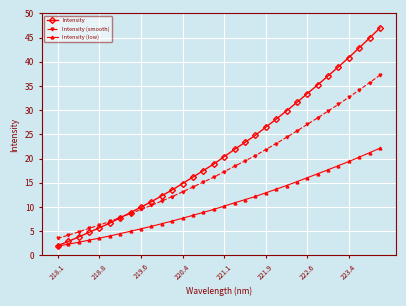

True or false: Intensity (low) and Intensity (smooth) intersect in this chart.

False